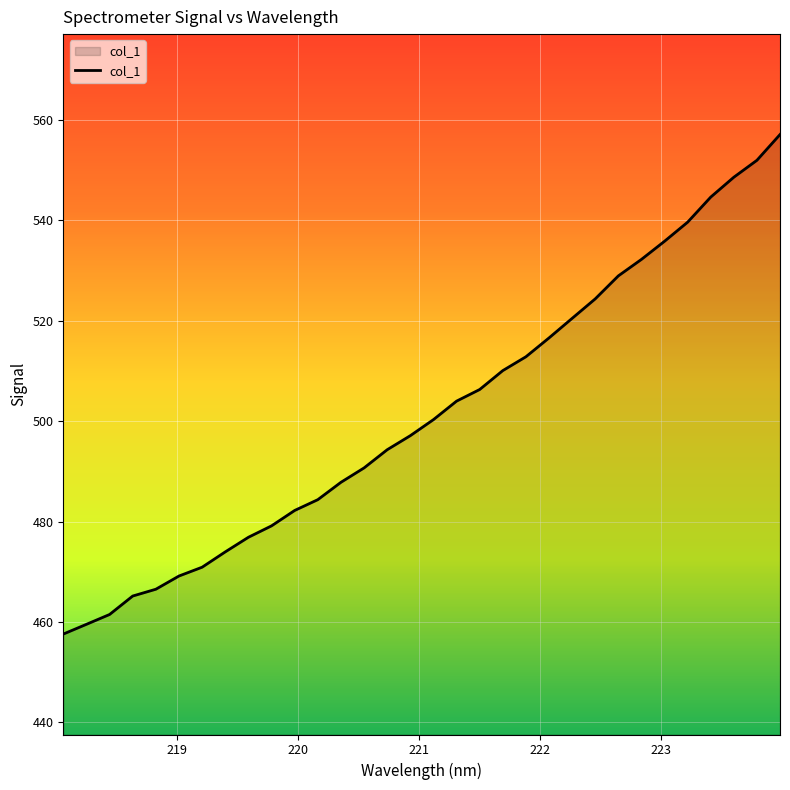

What is the difference between the maximum and minimum values?

99.5